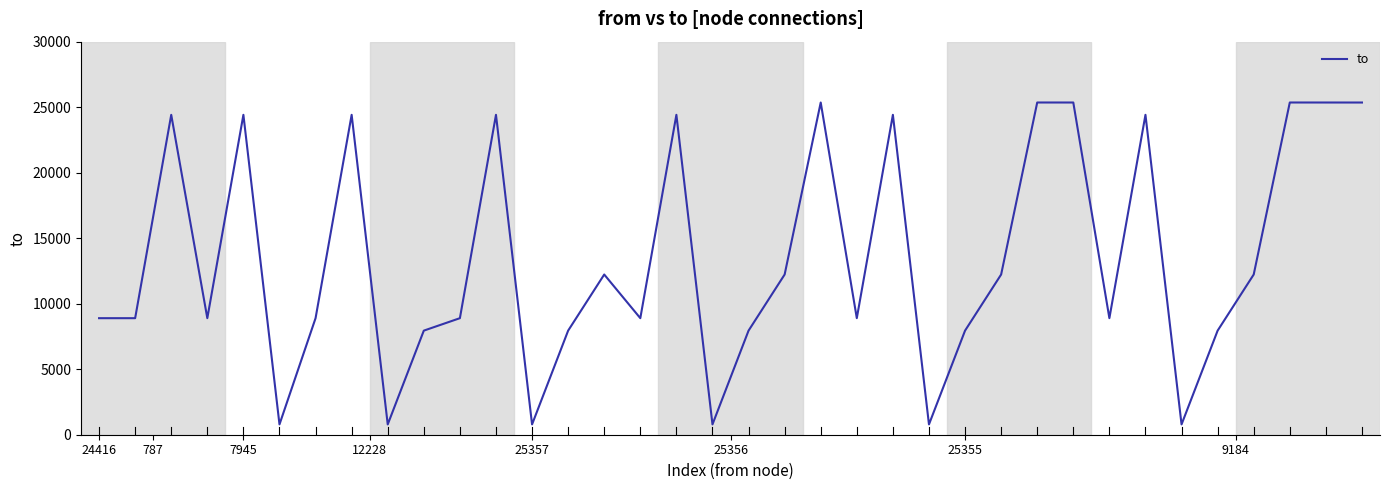

What is the maximum value shown in the chart?

25357